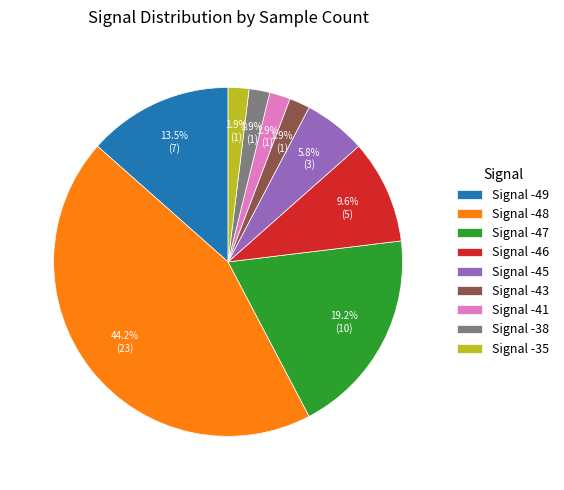

How many slices are in this pie chart?

9